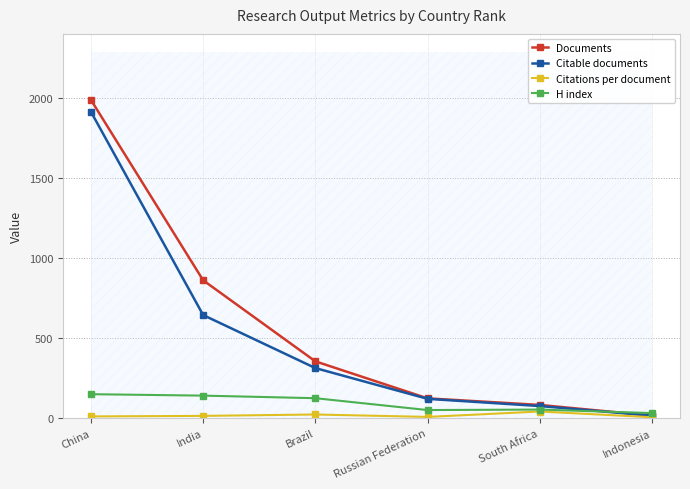

Is it true that H index equals 149.0 at China?

True